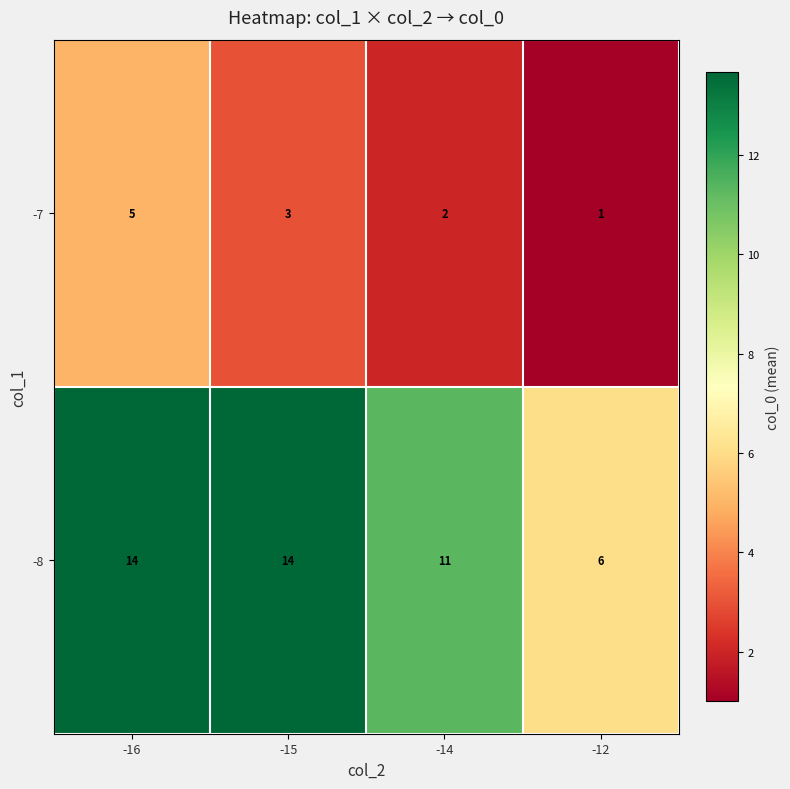

At -14, list the series in order from largest to smallest.

-8, -7